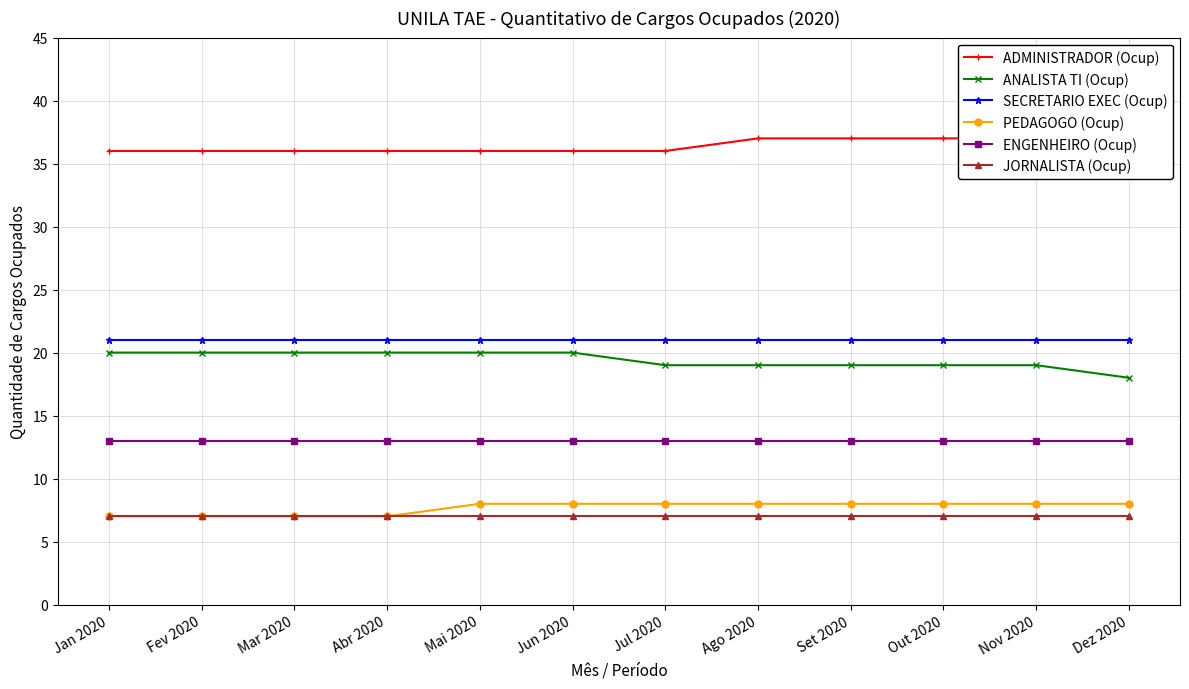

What is the minimum value for SECRETARIO EXEC (Ocup)?

21